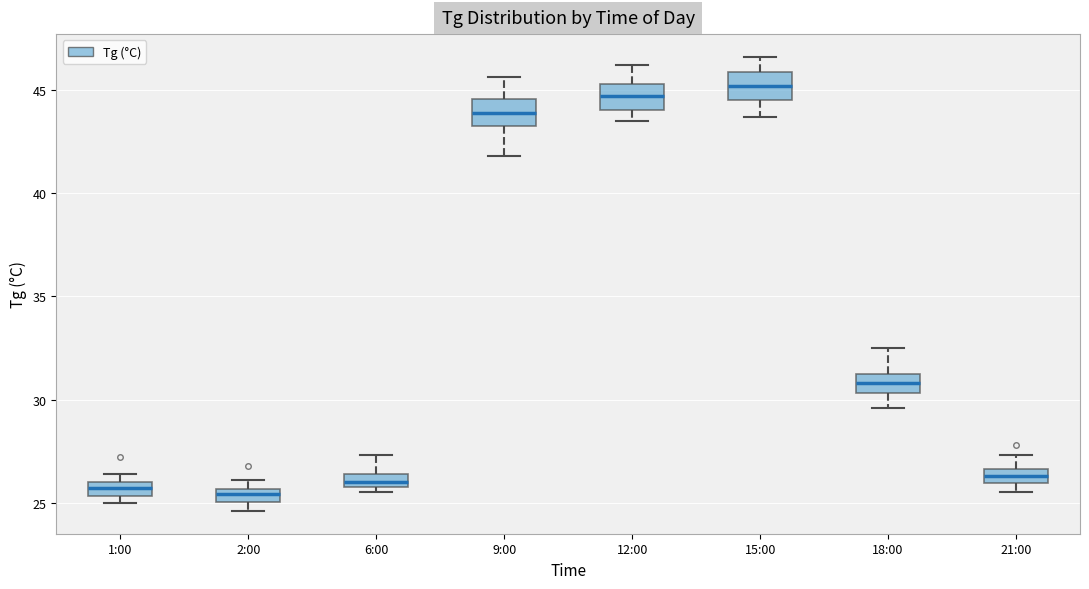

Where is the upper edge of the box for 2:00 on the y-axis? The values are not printed on the chart, so give them approximately, as read against the axis.

25.5